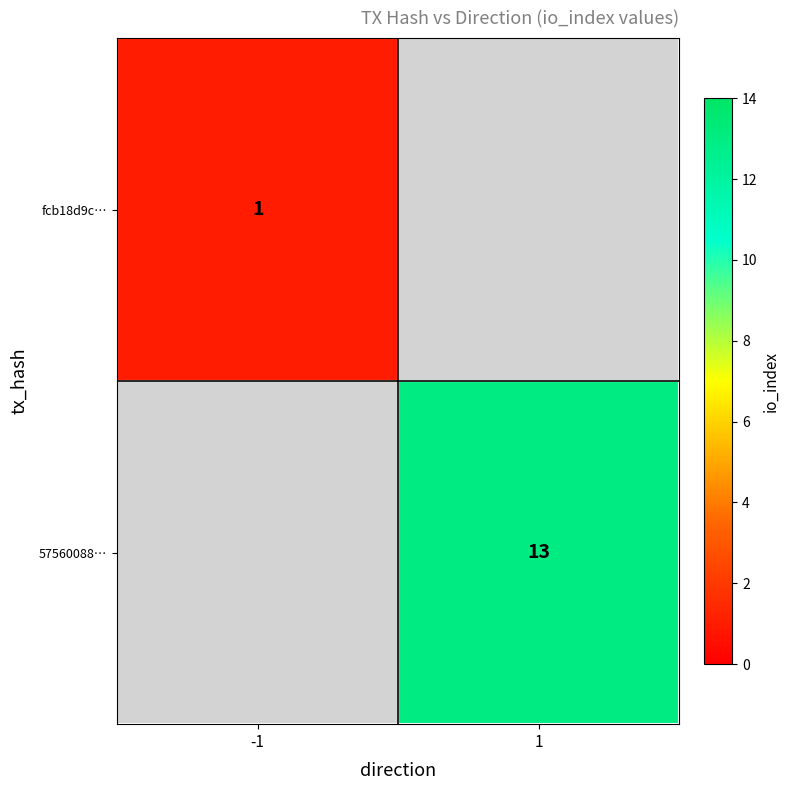

True or false: 57560088… has a value of 18 at 1.

False